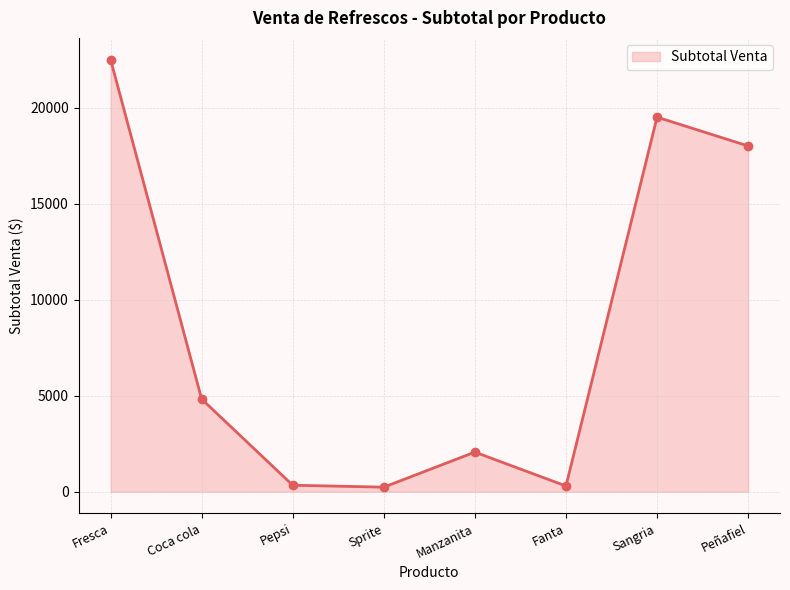

Where is the first local maximum?

Manzanita